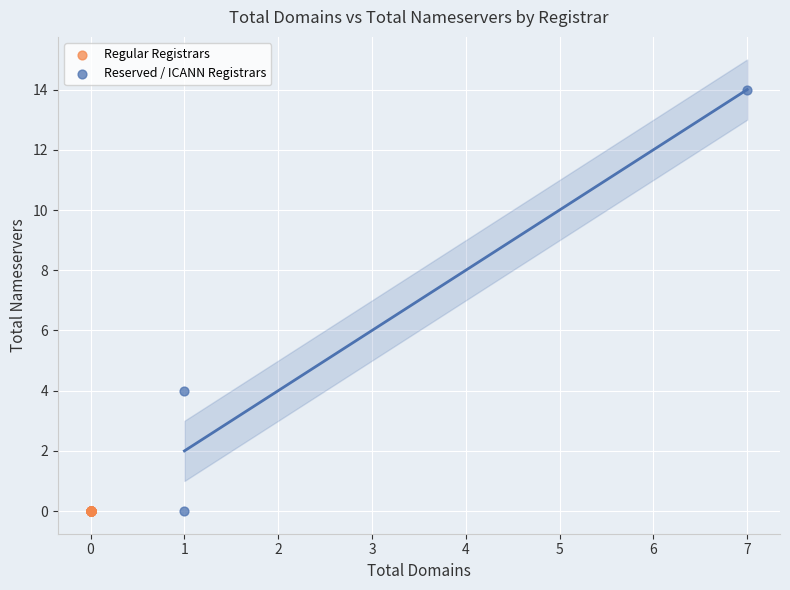

What are all the series names shown in the legend?

Regular Registrars, Reserved / ICANN Registrars